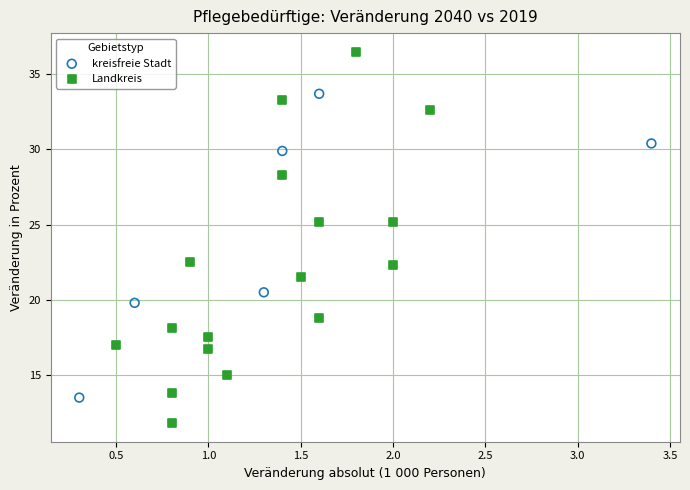

Which series contains the lowest Y value?

Landkreis